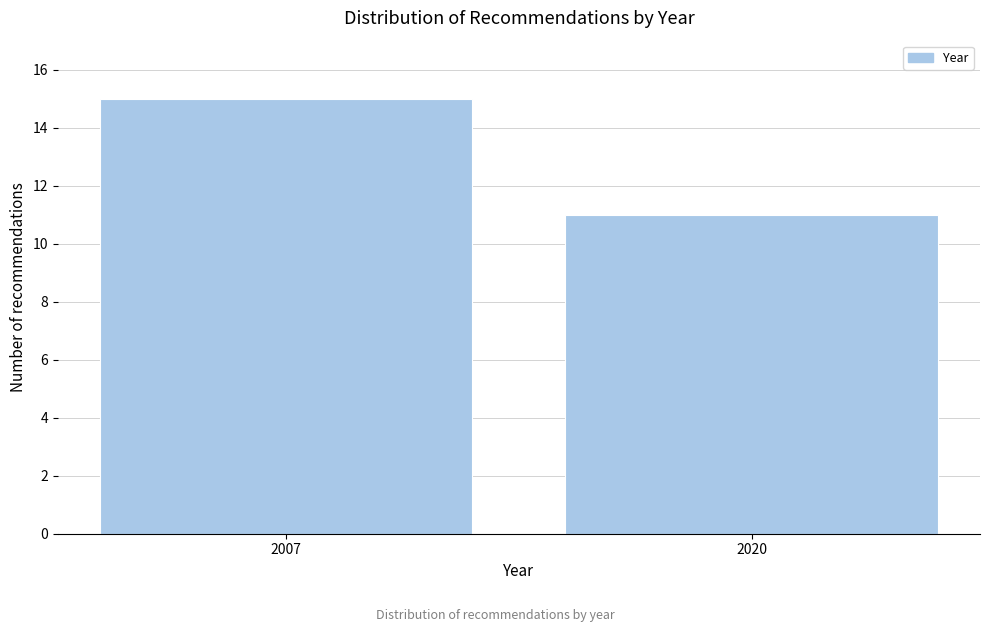

Reading left to right, extract all data points from this chart.

2007=15	2020=11